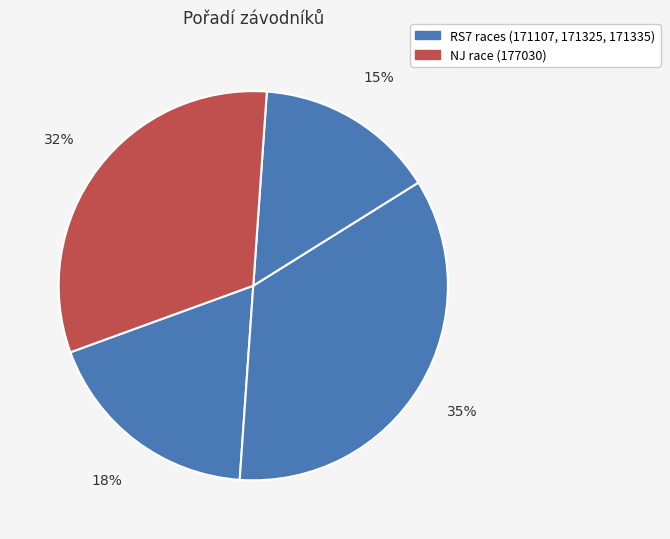

How many slices are in this pie chart?

4